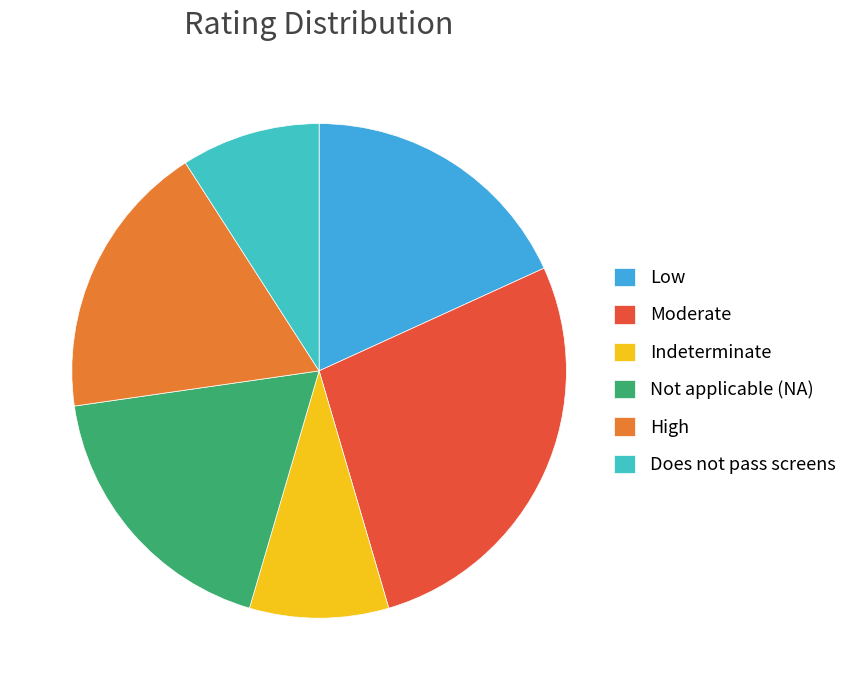

Does Does not pass screens represent more than half of the total?

No